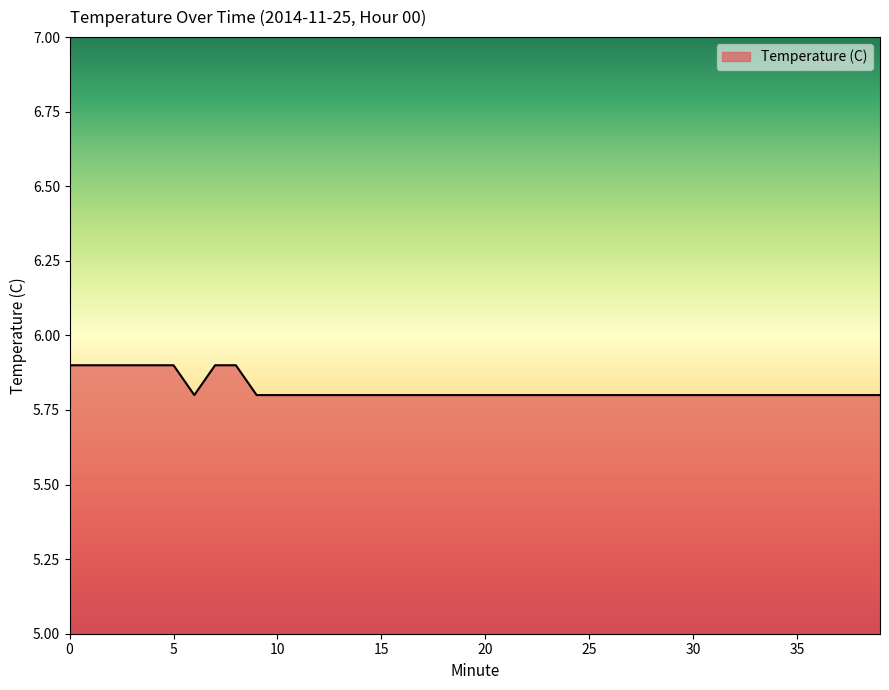

What is the smallest value displayed?

5.8